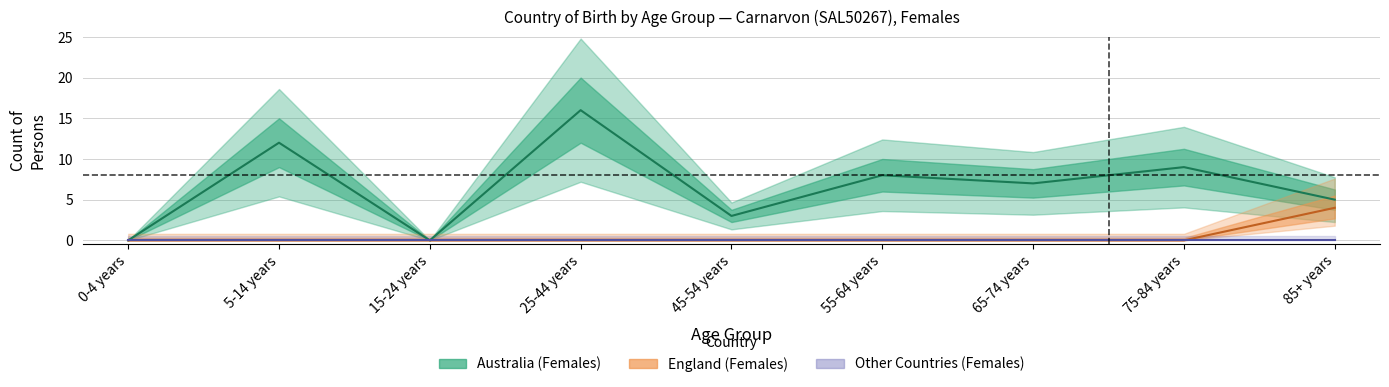

Between 5-14 years and 55-64 years, which series saw the biggest shift?

Australia (Females)